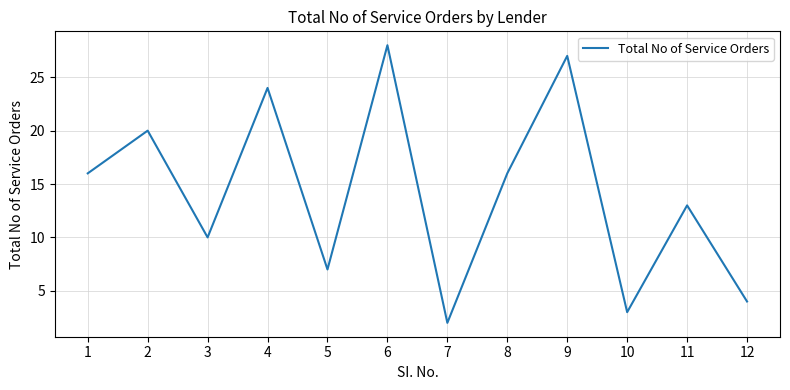

The chart shows a value of 7 at 5. True or false?

True